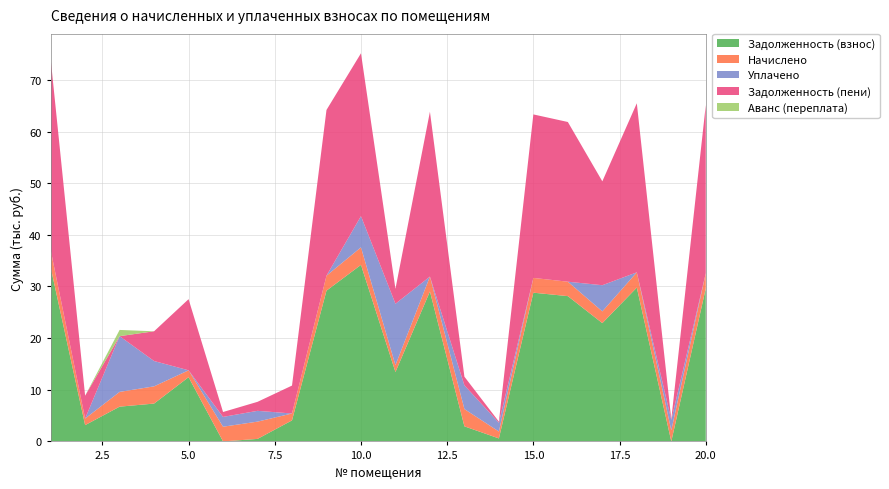

Reading left to right, list all the values displayed in this chart.

Задолженность (взнос): 1=33709.2	2=3152.0	3=6730.1	4=7327.9	5=12436.4	6=0.0	7=486.5	8=4072.1	9=29191.0	10=34180.6	11=13436.4	12=29033.8	13=2919.0	14=581.7	15=28798.1	16=28130.2	17=22904.9	18=29780.4	19=0.0	20=29623.2
Начислено: 1=3346.2	2=1275.3	3=2858.7	4=3334.5	5=1333.8	6=2847.0	7=3346.2	8=1333.8	9=2897.7	10=3393.0	11=1333.8	12=2882.1	13=3346.2	14=1333.8	15=2858.7	16=2792.4	17=2273.7	18=2956.2	19=2148.9	20=2940.6
Уплачено: 1=32.5	2=0.0	3=10792.4	4=4903.9	5=0.0	6=1898.6	7=2089.0	8=0.0	9=0.0	10=6046.9	11=11885.1	12=0.0	13=4592.0	14=1698.4	15=0.0	16=0.0	17=5065.1	18=0.0	19=2000.0	20=0.0
Задолженность (пени): 1=37022.8	2=4427.3	3=0.0	4=5758.4	5=13770.2	6=947.9	7=1743.7	8=5405.9	9=32088.7	10=31526.7	11=2885.1	12=31915.9	13=1673.2	14=217.1	15=31656.8	16=30922.6	17=20113.5	18=32736.6	19=147.5	20=32563.8
Аванс (переплата): 1=0.0	2=0.0	3=1203.6	4=0.0	5=0.0	6=0.5	7=0.0	8=0.0	9=0.0	10=0.0	11=0.0	12=0.0	13=0.0	14=0.0	15=0.0	16=0.0	17=0.0	18=0.0	19=1.4	20=0.0